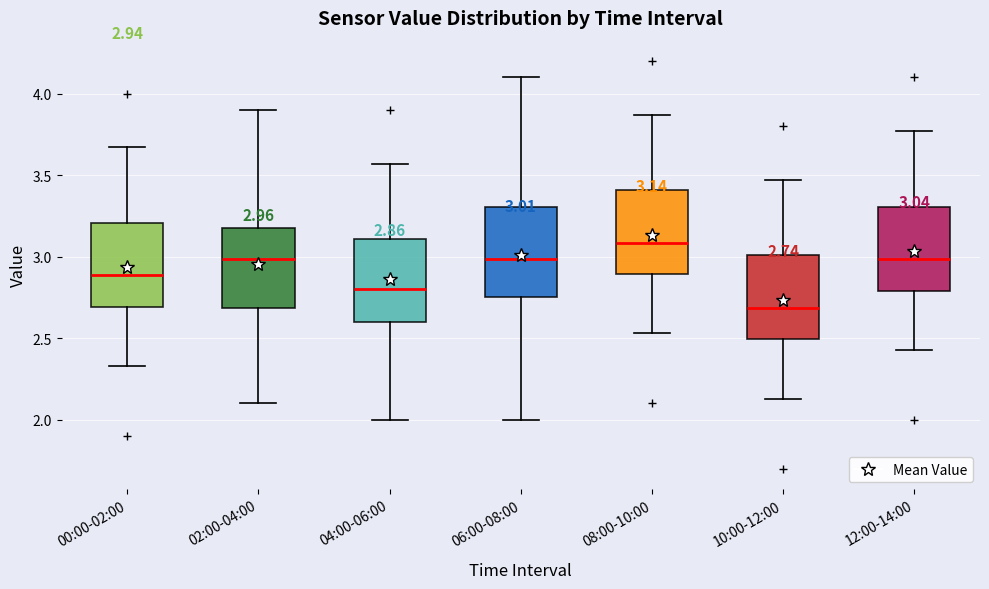

Which box has the lowest median line?

10:00-12:00